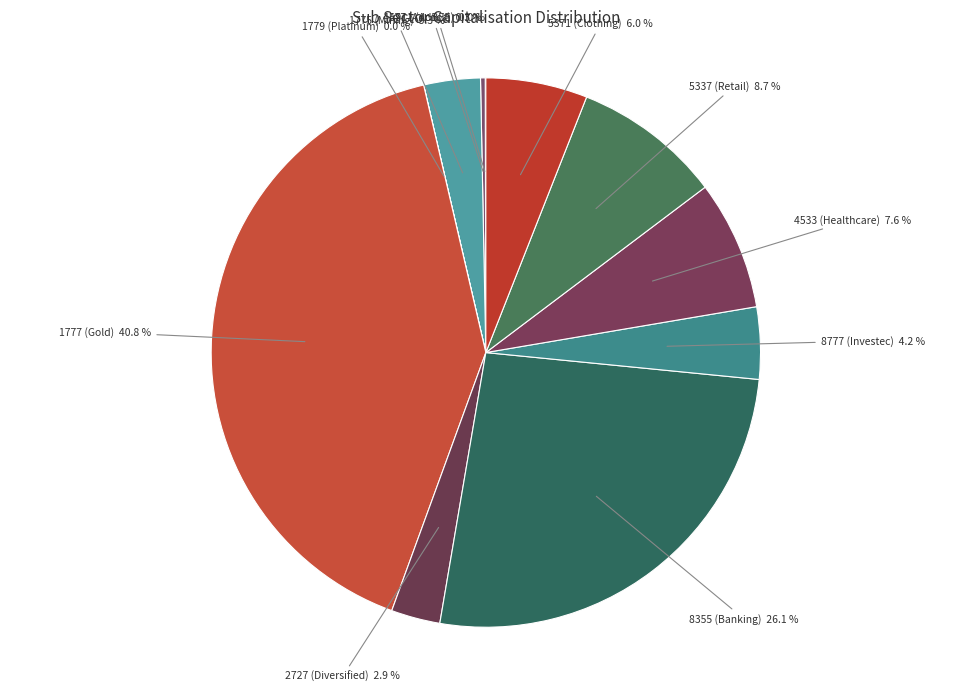

Which category has the smallest portion of the pie?

8575